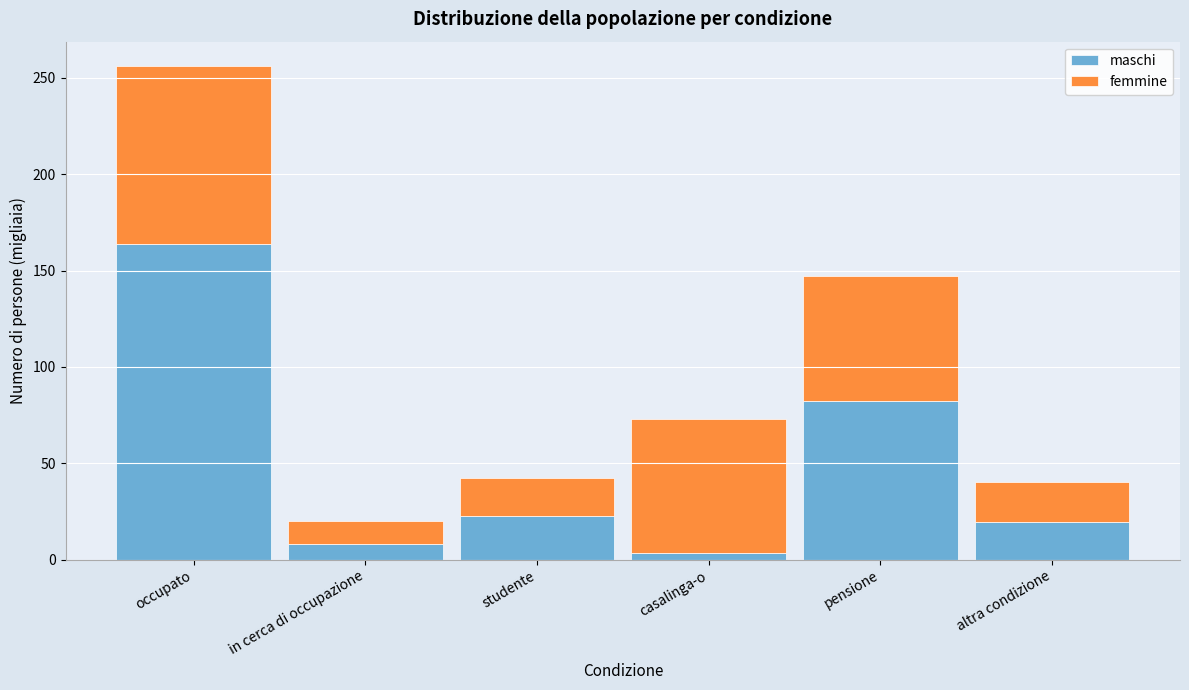

Reading left to right, what are the values for maschi?

164.0	8.1	22.7	3.5	82.3	19.5